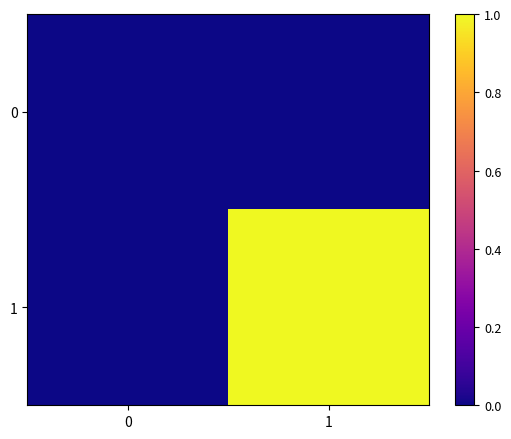

Reading right to left, what are all the values shown in this chart?

0: 1=0.0	0=0.0
1: 1=1.0	0=0.0